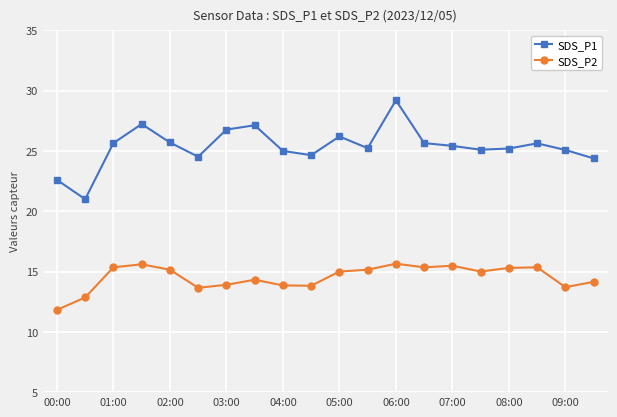

How many series are shown in this chart?

2